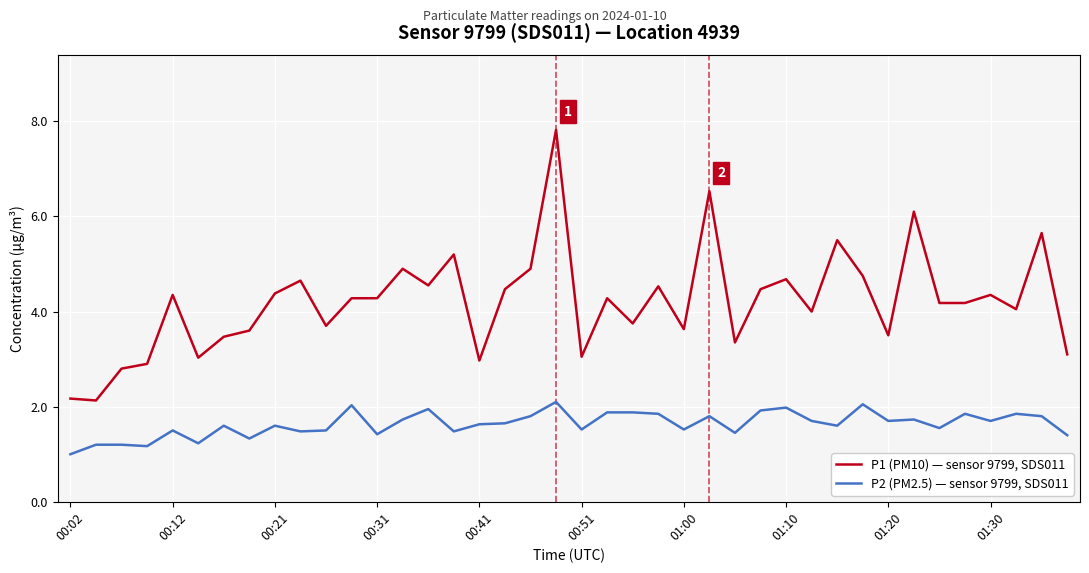

List the series in order of their overall mean, highest first.

P1 (PM10) — sensor 9799, SDS011, P2 (PM2.5) — sensor 9799, SDS011